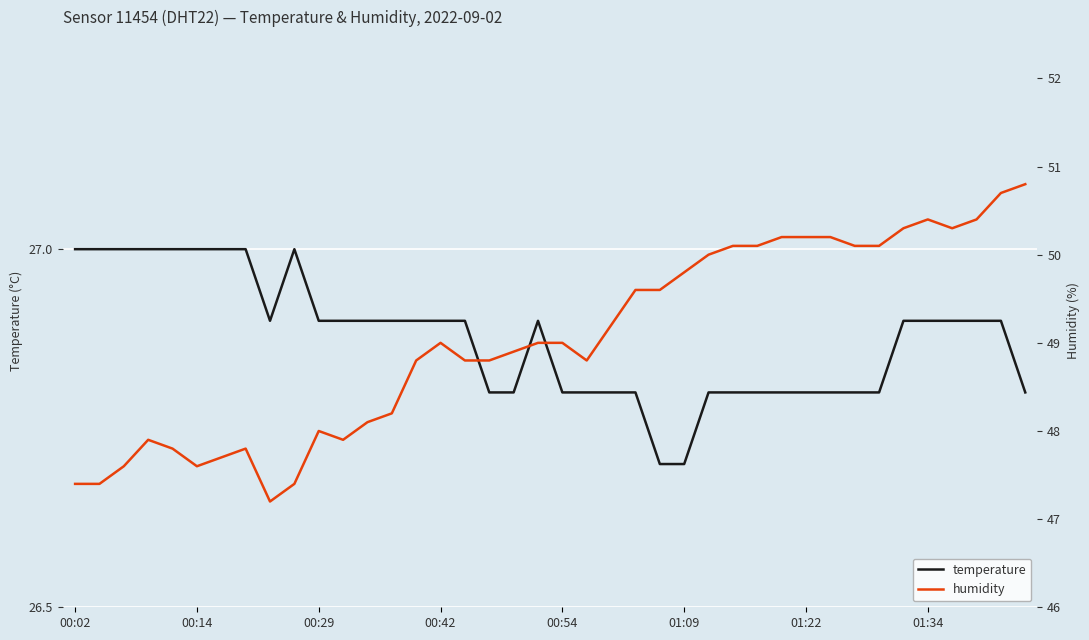

True or false: temperature and humidity intersect in this chart.

False